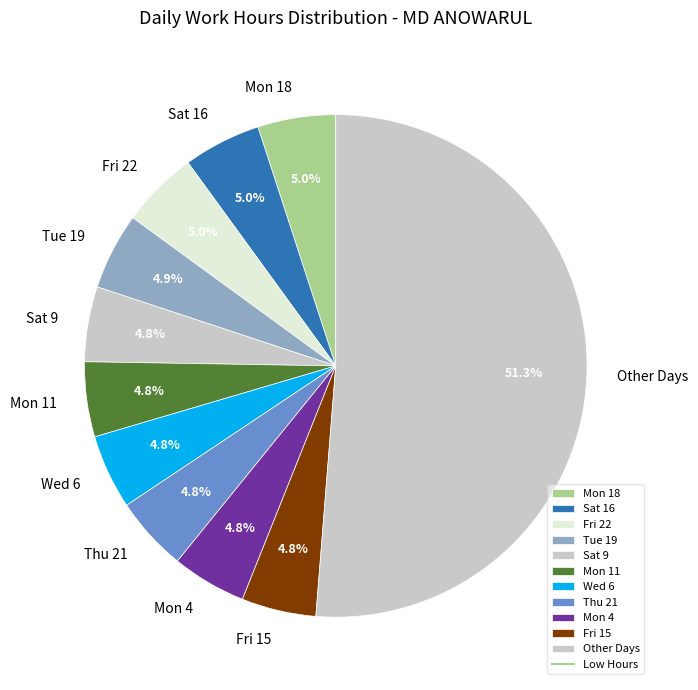

Approximately how many times larger is the value at Thu 21 compared to Mon 4?

1.0